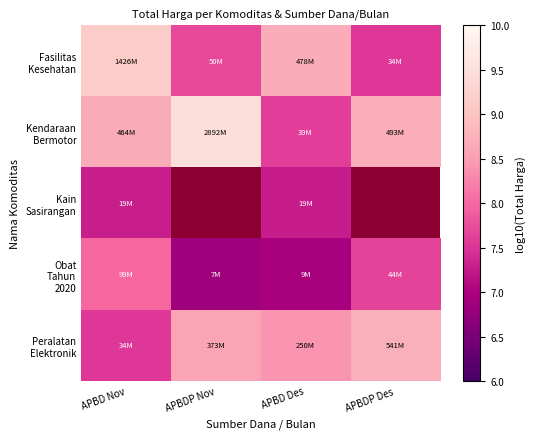

What is the lowest value of the Fasilitas Kesehatan series?

7.5